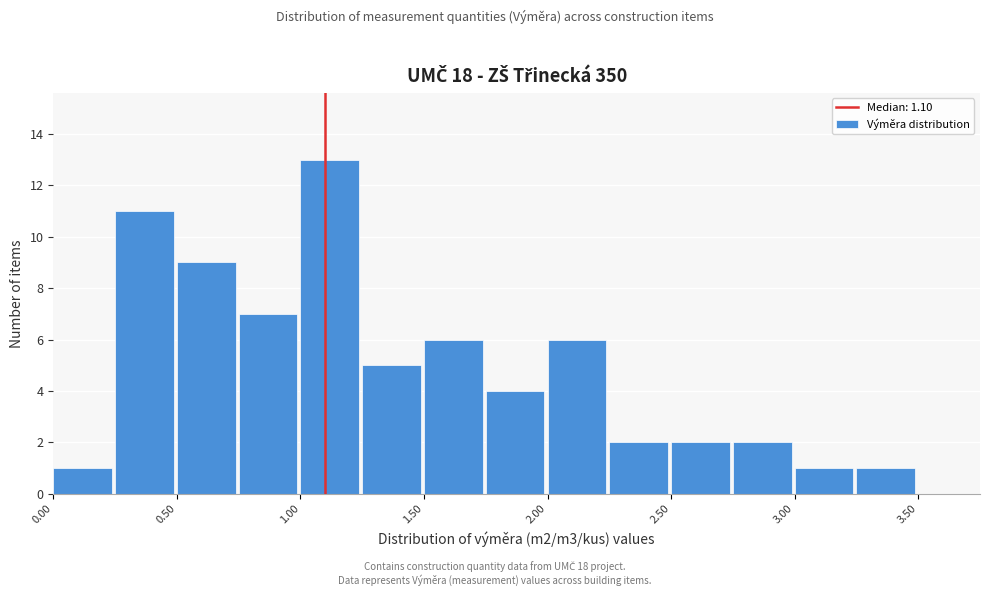

Reading left to right, list every bar in this chart as the range it spans on the x-axis followed by its height. The values are not printed on the chart, so give them approximately, as read against the axis.

0.00 to 0.25: 1
0.25 to 0.50: 11
0.50 to 0.75: 9
0.75 to 1.00: 7
1.00 to 1.25: 13
1.25 to 1.50: 5
1.50 to 1.75: 6
1.75 to 2.00: 4
2.00 to 2.25: 6
2.25 to 2.50: 2
2.50 to 2.75: 2
2.75 to 3.00: 2
3.00 to 3.25: 1
3.25 to 3.50: 1